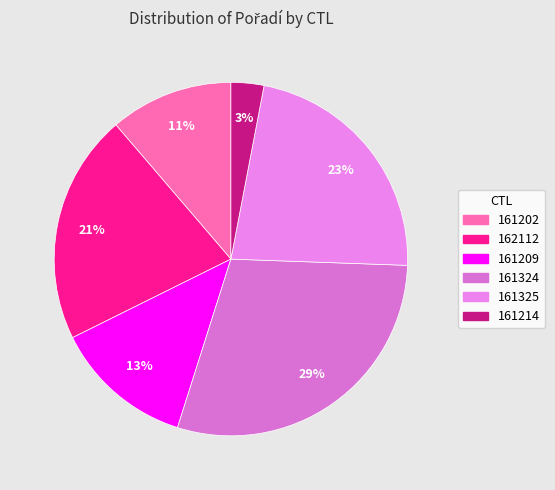

To the nearest percent, what is the difference between the largest and smallest slice percentages?

26%